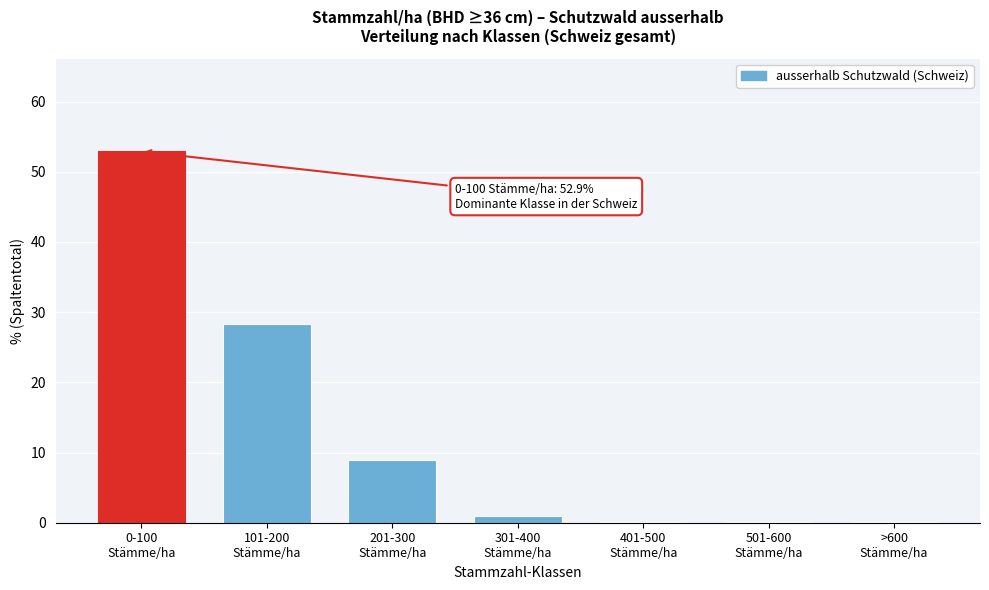

What is the greatest value displayed?

52.9